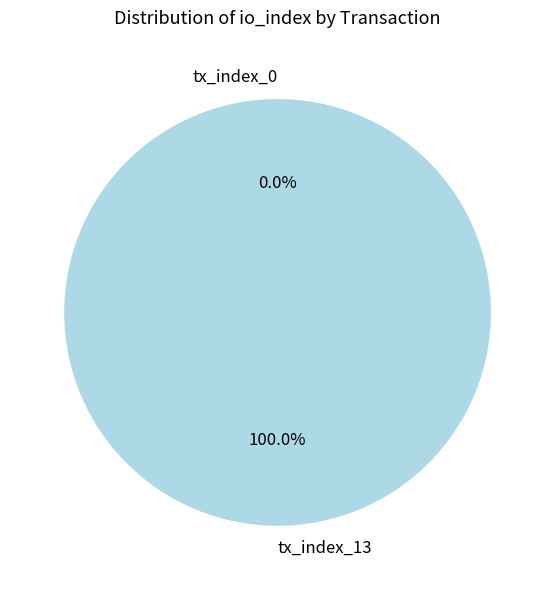

How many segments does this pie chart have?

2